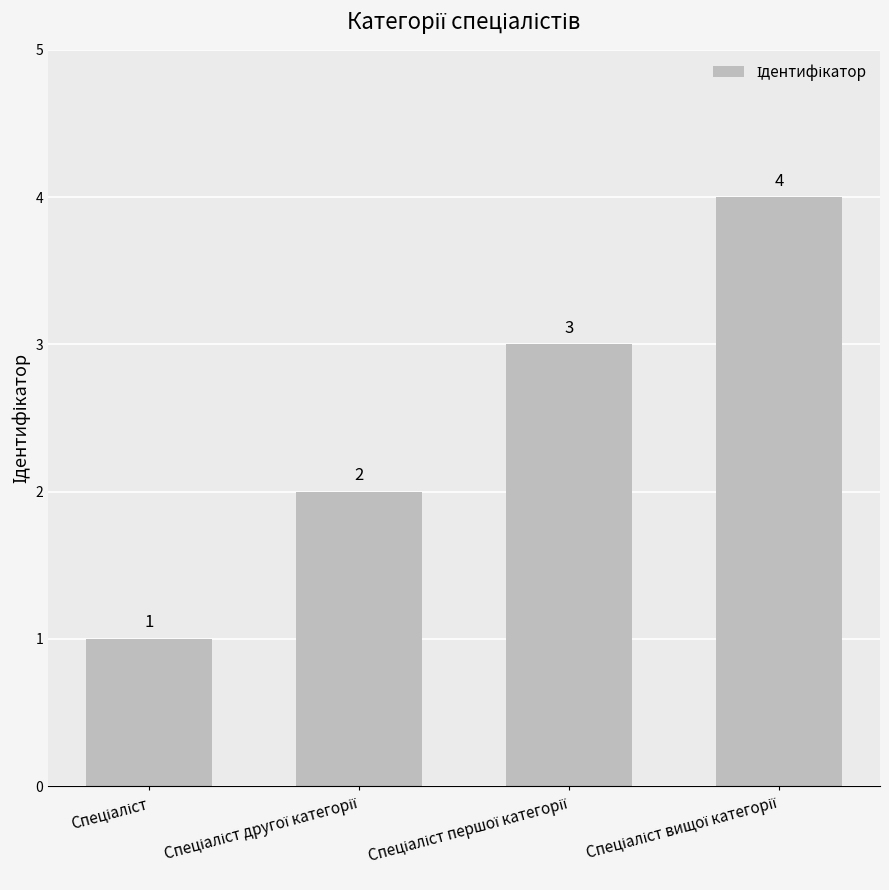

What is the value of the 2nd bar from the left?

2